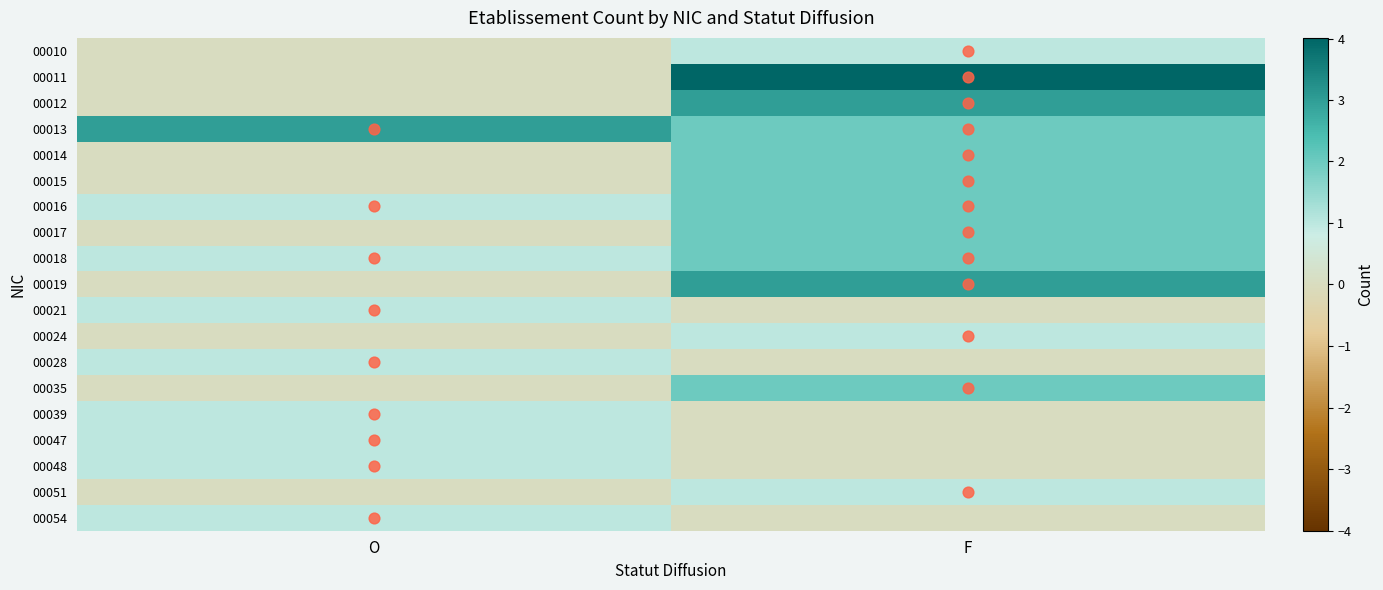

Rank the series by their maximum value, from highest to lowest.

00011, 00012, 00013, 00019, 00014, 00015, 00016, 00017, 00018, 00035, 00010, 00021, 00024, 00028, 00039, 00047, 00048, 00051, 00054